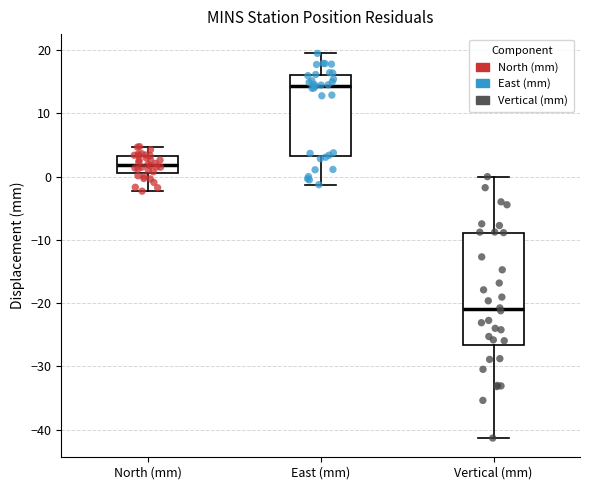

Reading left to right, read every box against the y-axis: the position of its median line, the range the box covers, and the ends of its whiskers. The values are not printed on the chart, so give them approximately, as read against the axis.

North (mm): median 2, box 1 to 3, whiskers -2 to 5
East (mm): median 14, box 3 to 16, whiskers -1 to 19
Vertical (mm): median -21, box -27 to -9, whiskers -41 to 0